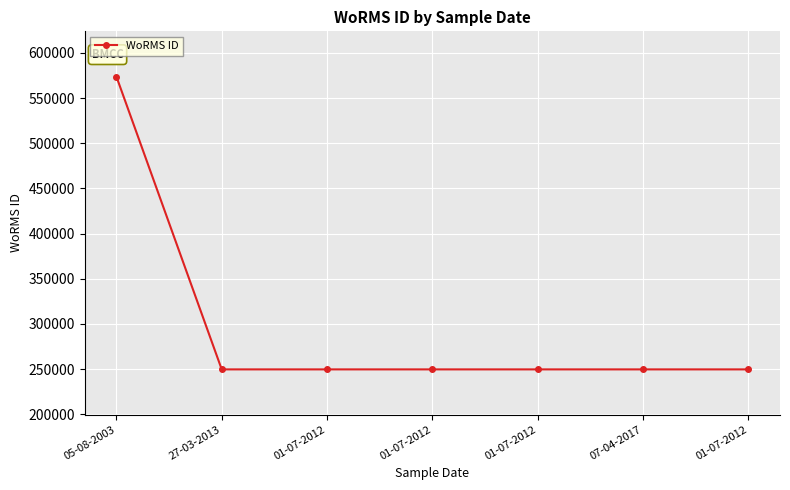

List the labels in order of value, largest first.

05-08-2003, 27-03-2013, 01-07-2012, 01-07-2012, 01-07-2012, 07-04-2017, 01-07-2012